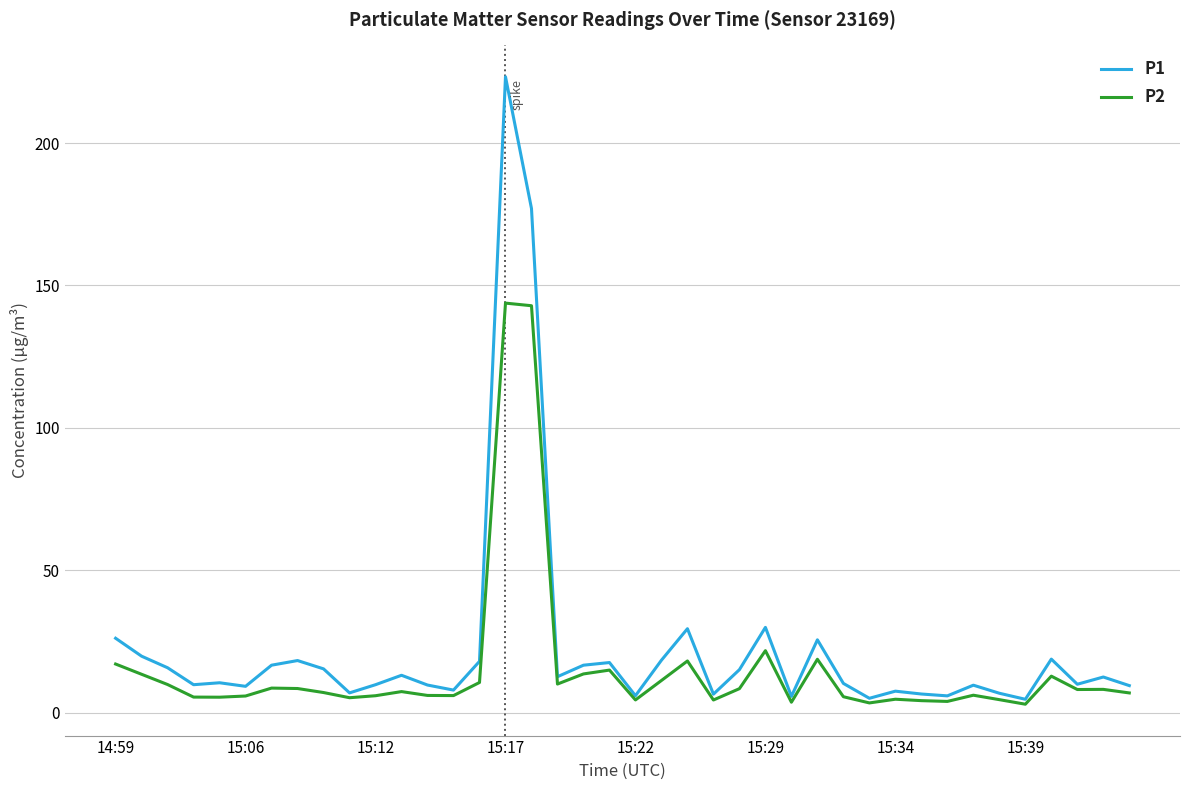

Which series has the widest spread of values?

P1